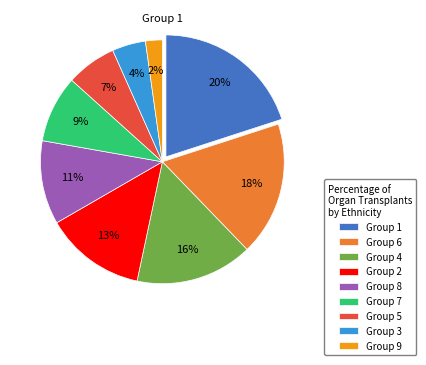

Which category has the biggest portion of the pie?

Group 1